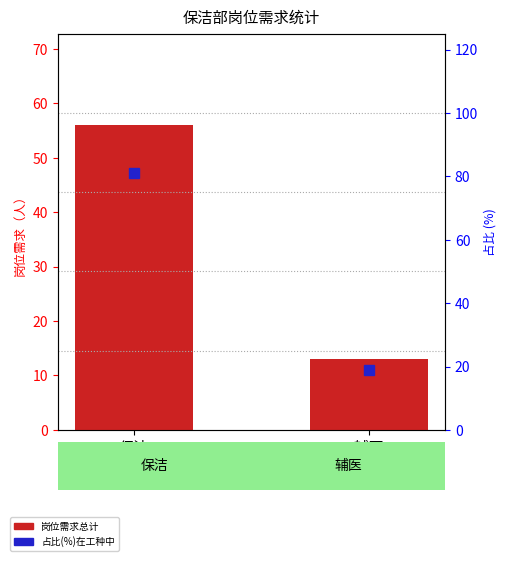

True or false: 占比(%) has a value of 81.2 at 保洁.

True